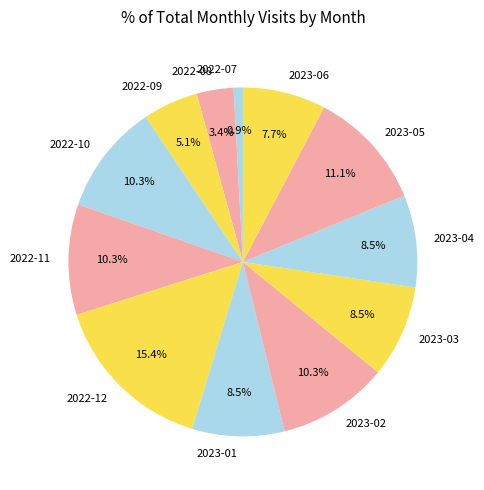

What percentage is NOT represented by 2022-12?

84.6%